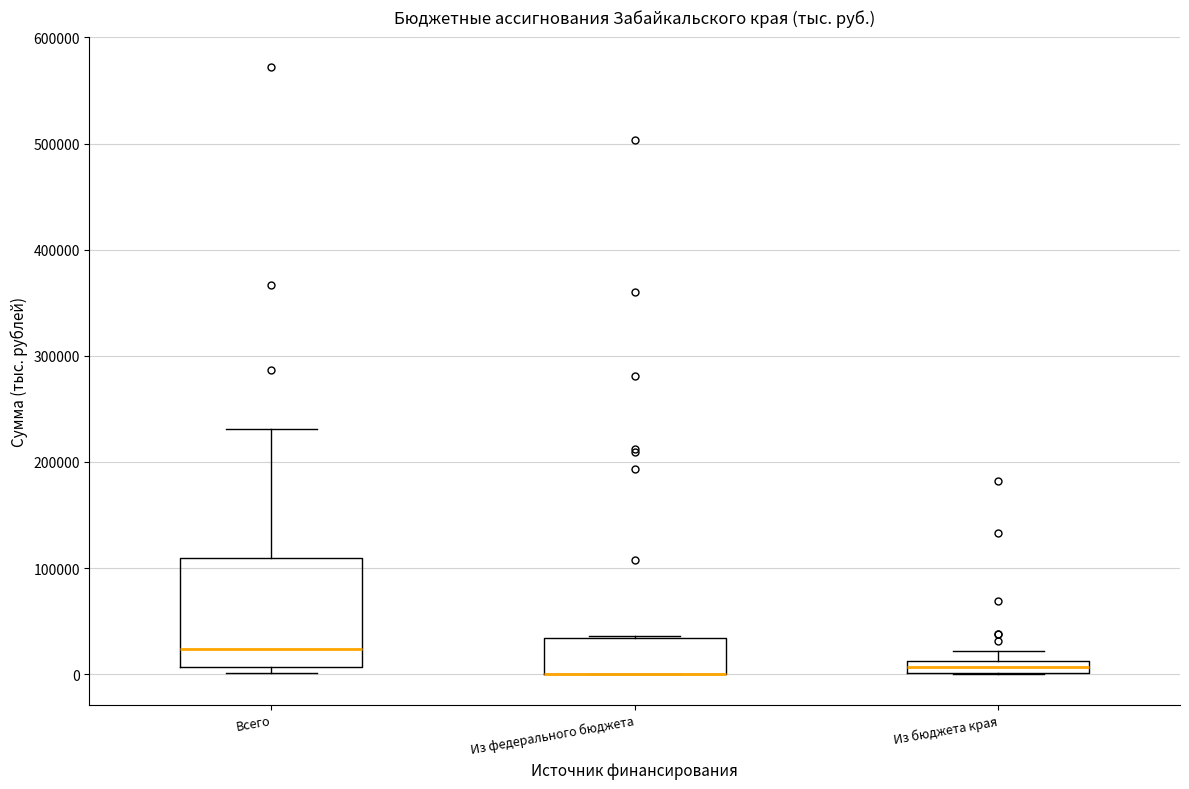

Where is the lower edge of the box for Из федерального бюджета on the y-axis? The values are not printed on the chart, so give them approximately, as read against the axis.

0